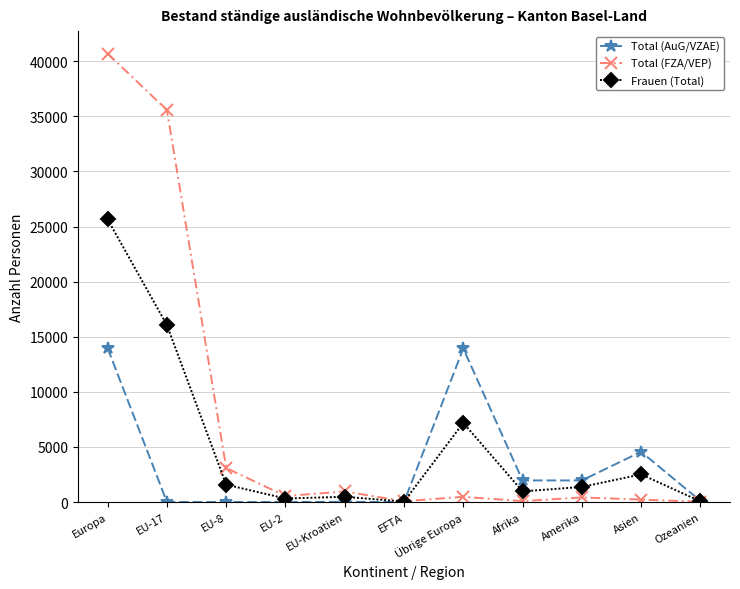

What position from the right is EU-17?

10